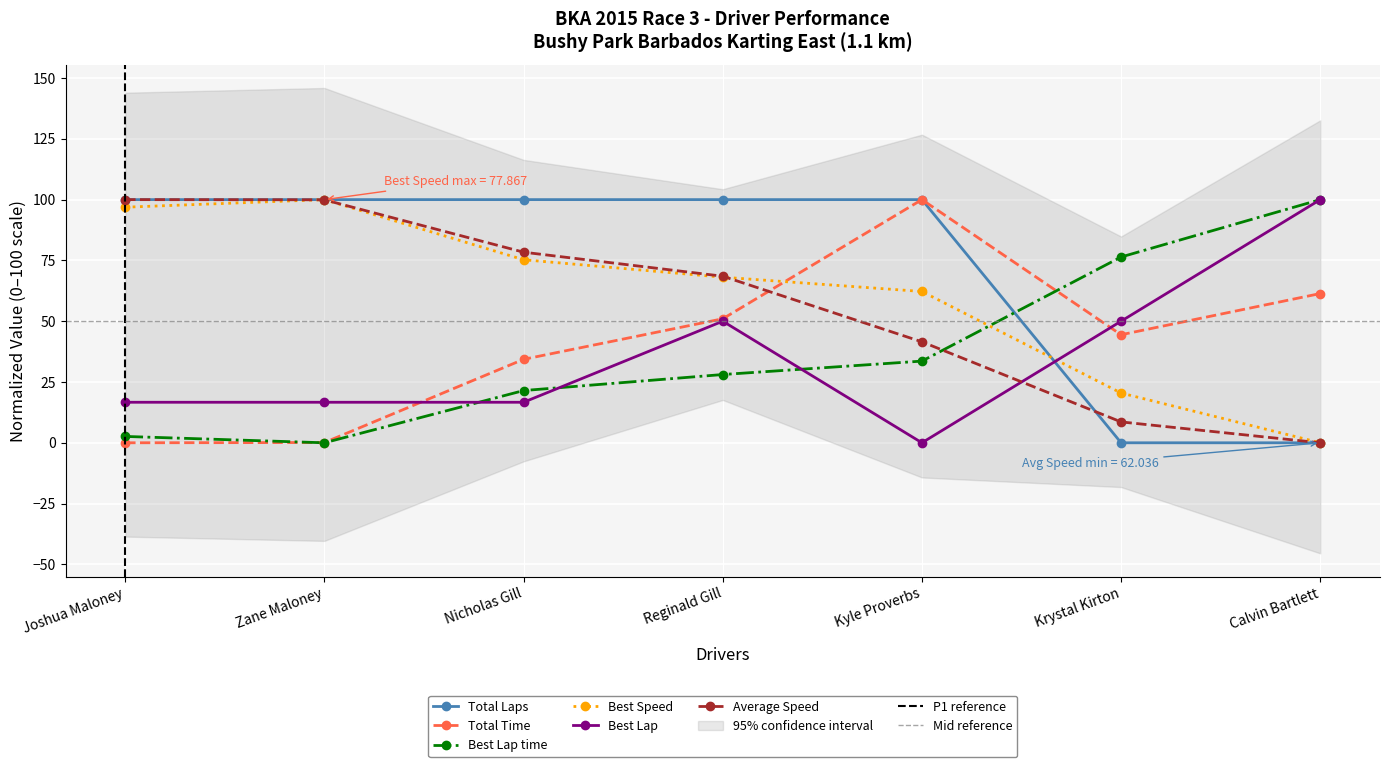

What are all the series names shown in the legend?

Total Laps, Total Time, Best Lap time, Best Speed, Best Lap, Average Speed